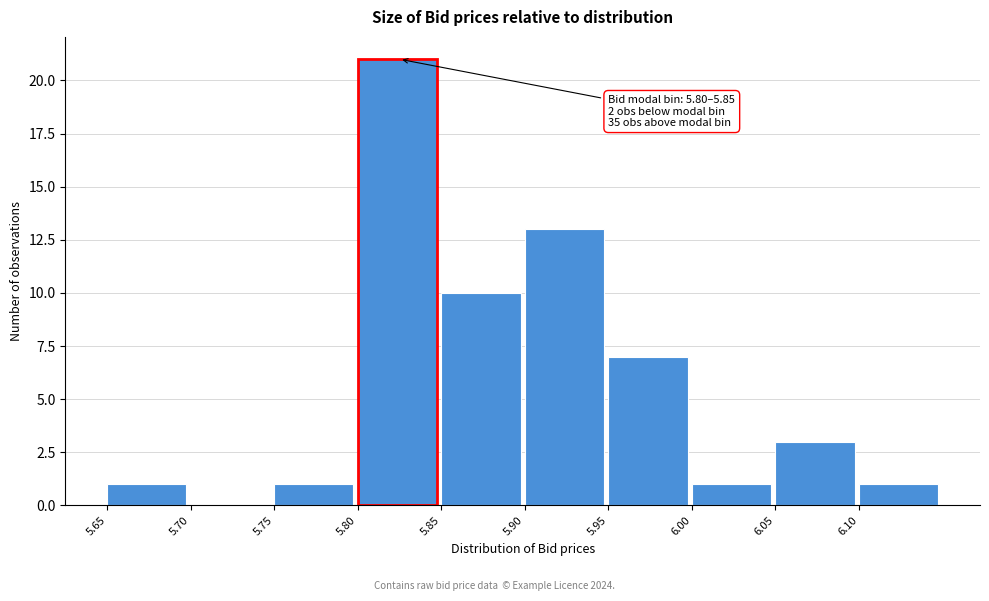

Which range on the x-axis has the tallest bar?

5.80 to 5.85